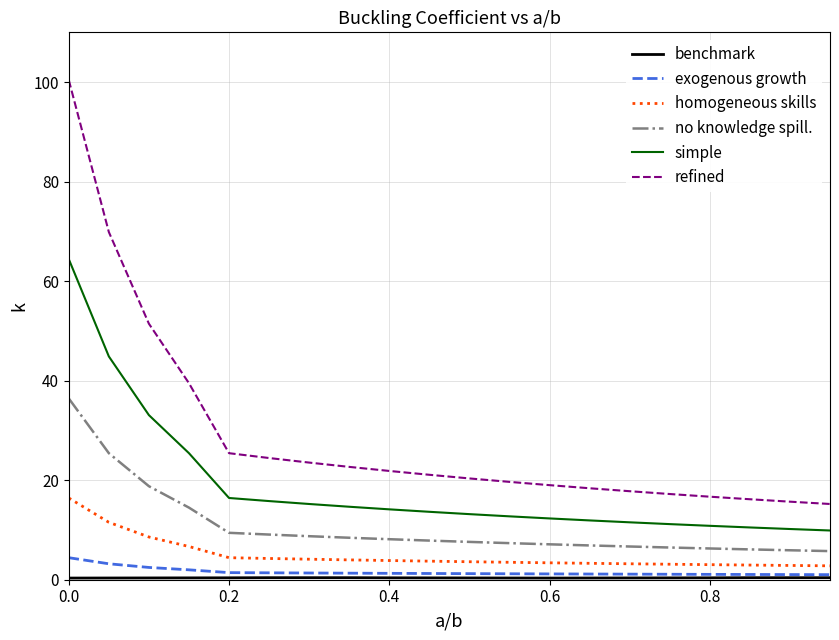

What is the maximum value for refined?

100.4